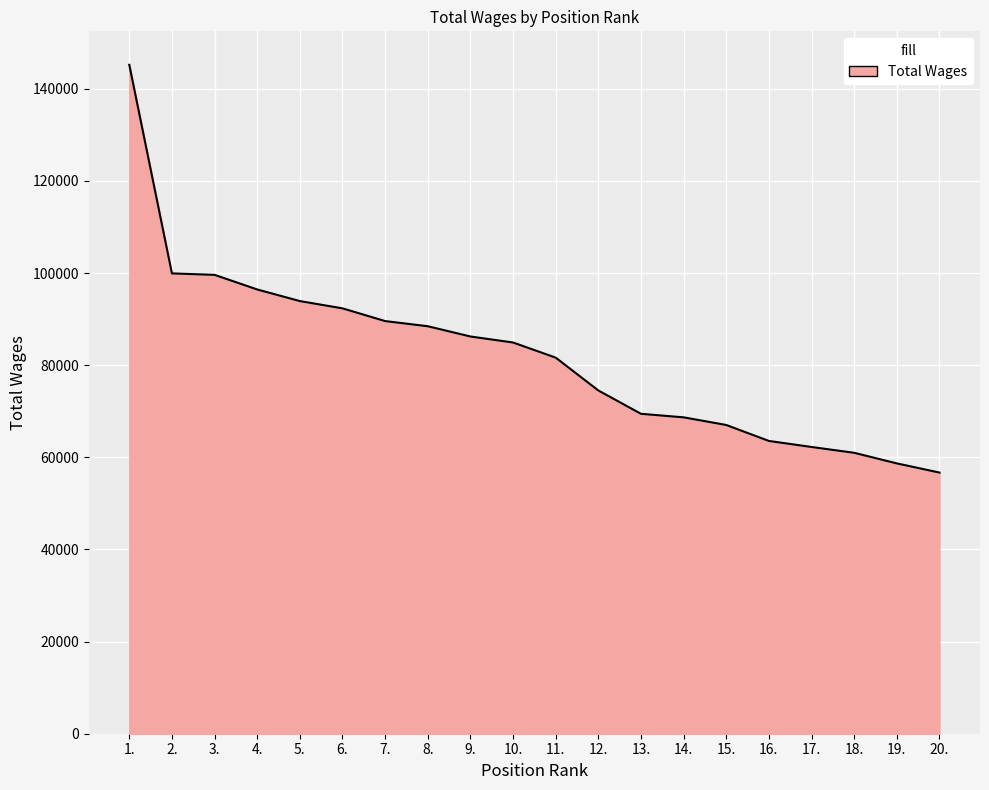

The value at 18. is 79360. True or false?

False